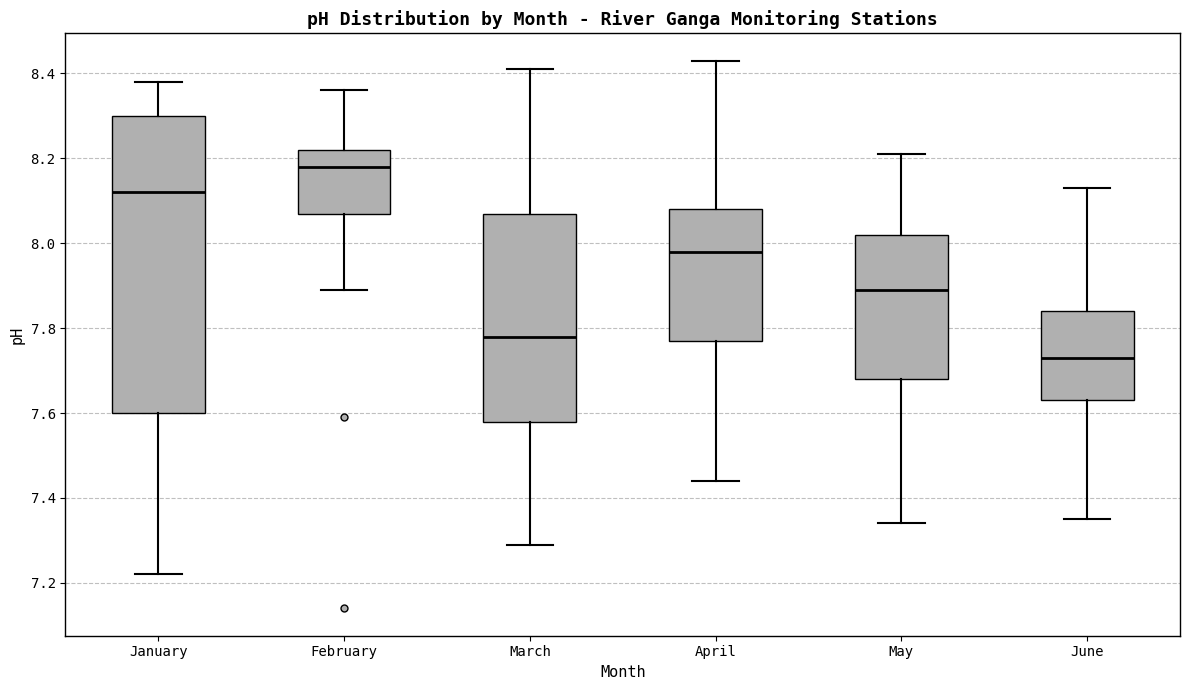

Which box has the highest median line?

February